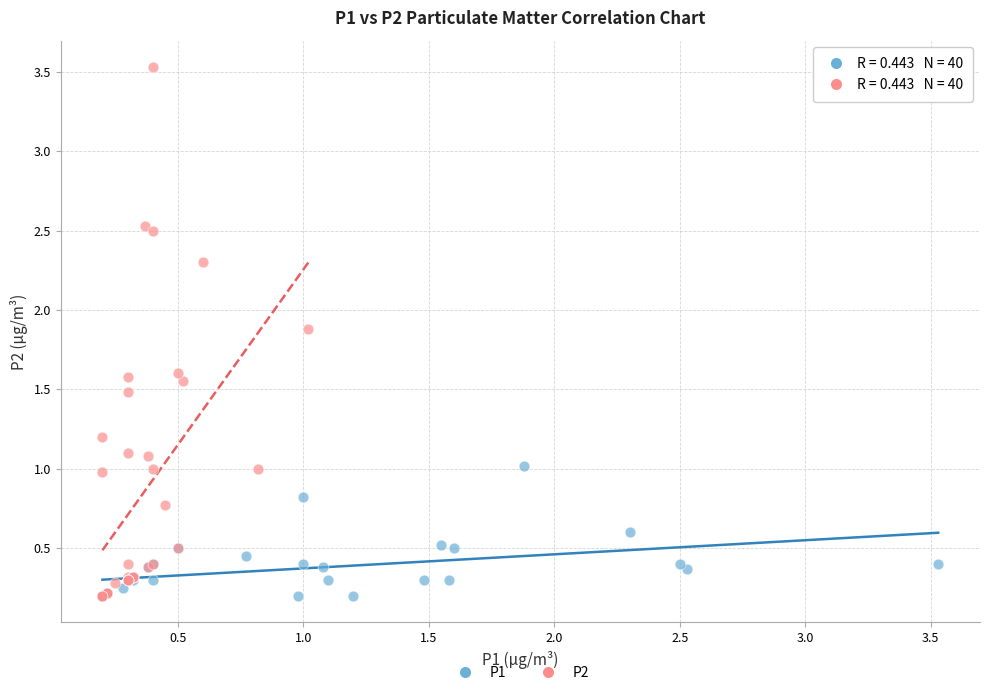

Which series has the widest spread of Y values?

P2